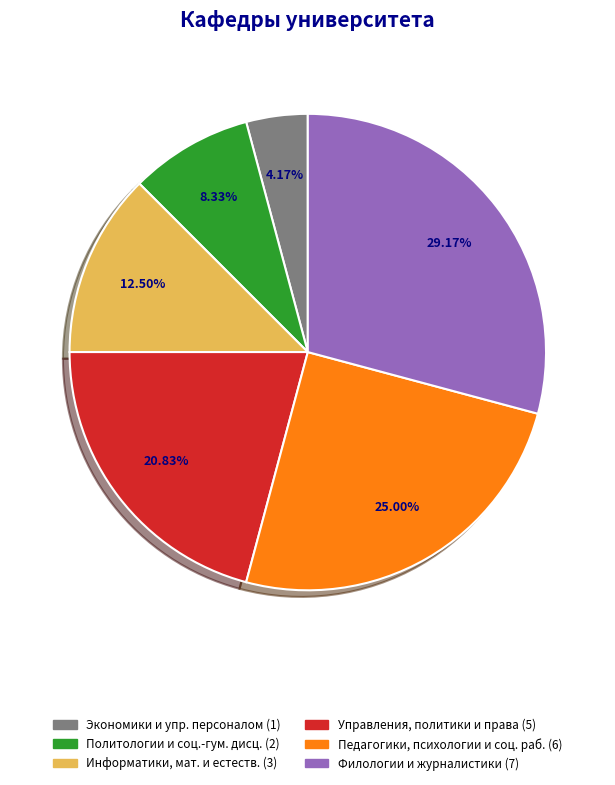

Is there any slice that represents more than half of the pie?

No